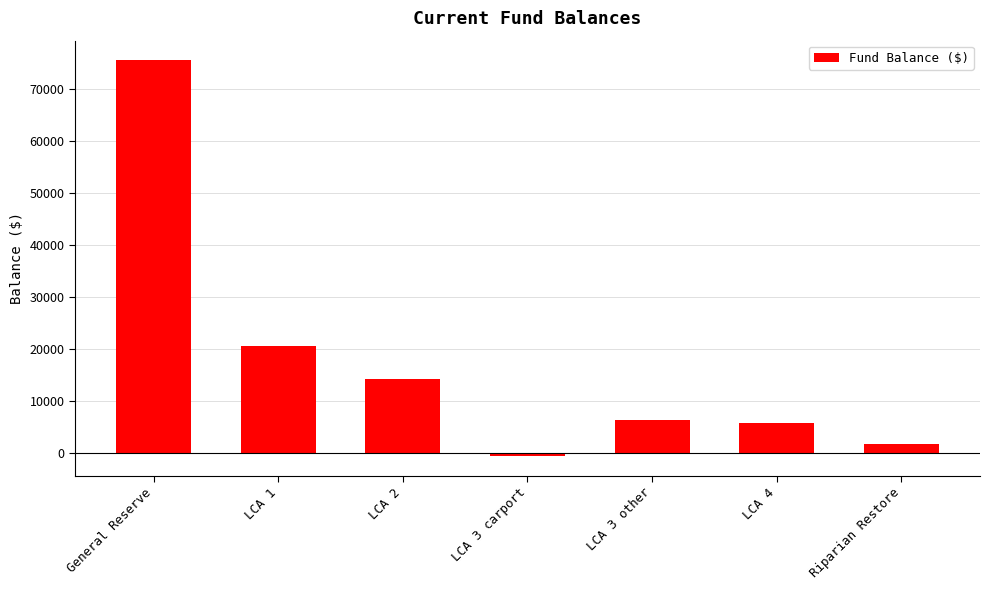

How many data points are less than 6290?

3